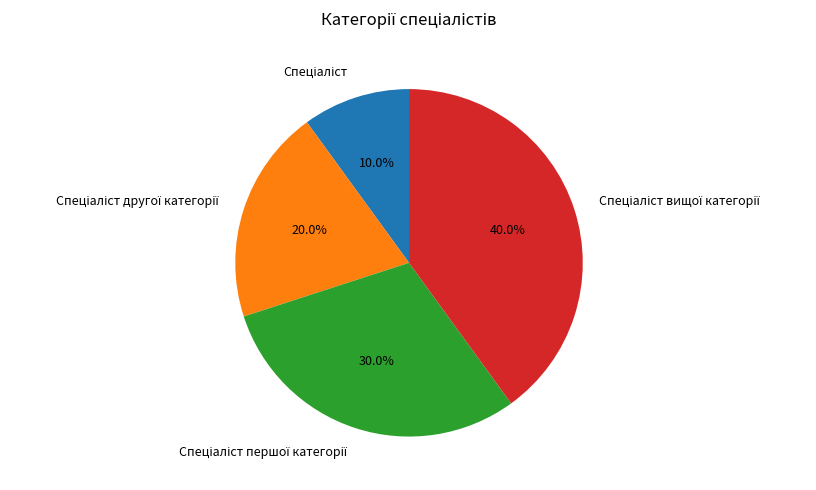

Is there any slice that represents more than half of the pie?

No